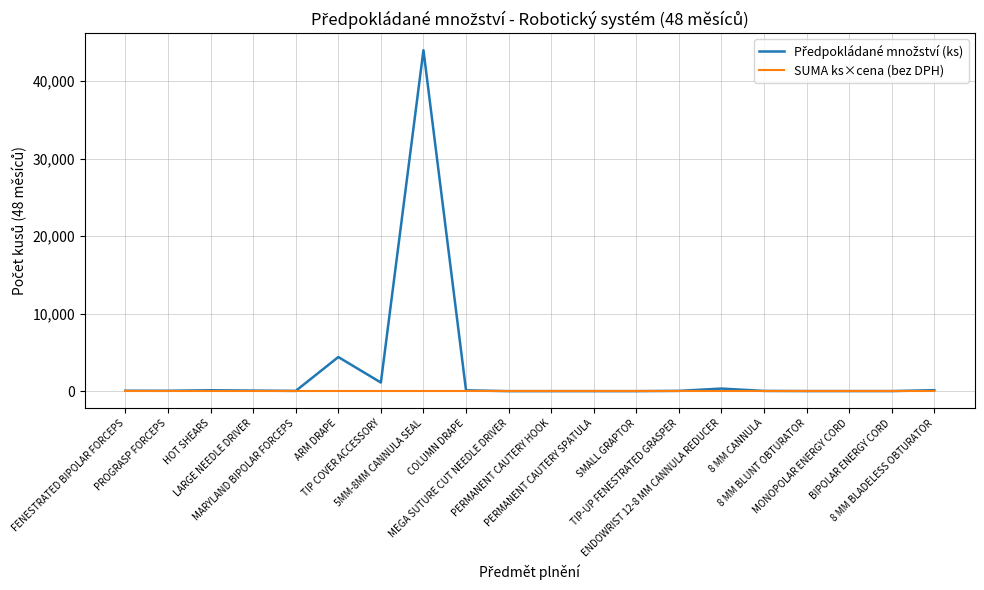

Does the chart have visible grid lines?

Yes